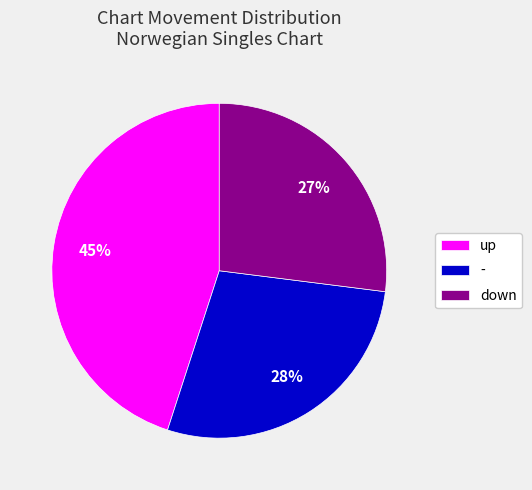

Is it true that - is 18% of the pie?

False